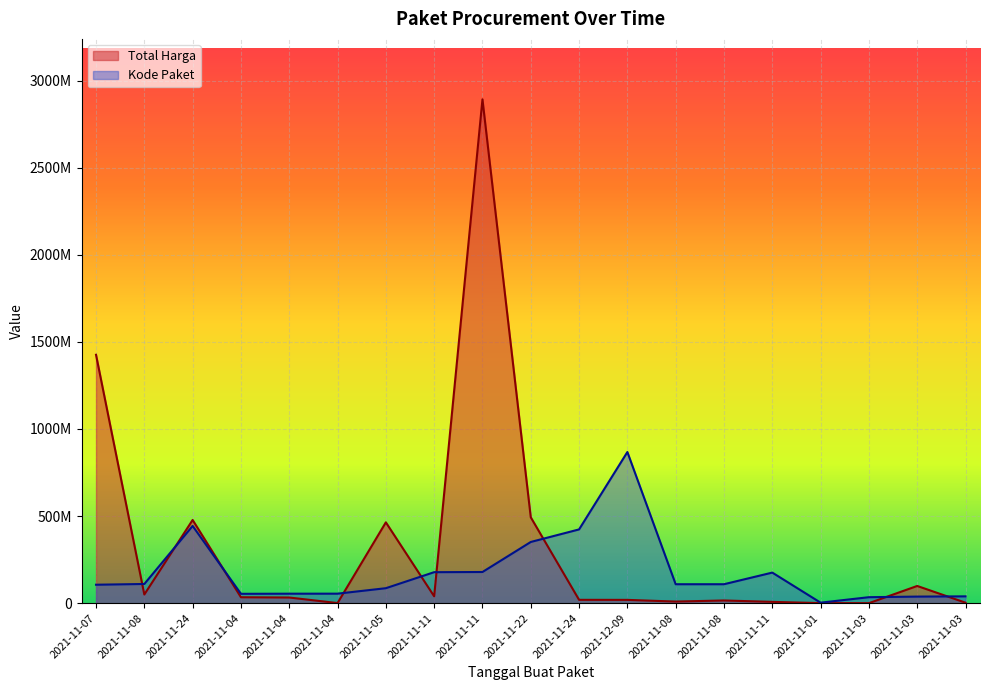

What is the label of the 2nd point from the right?

2021-11-03